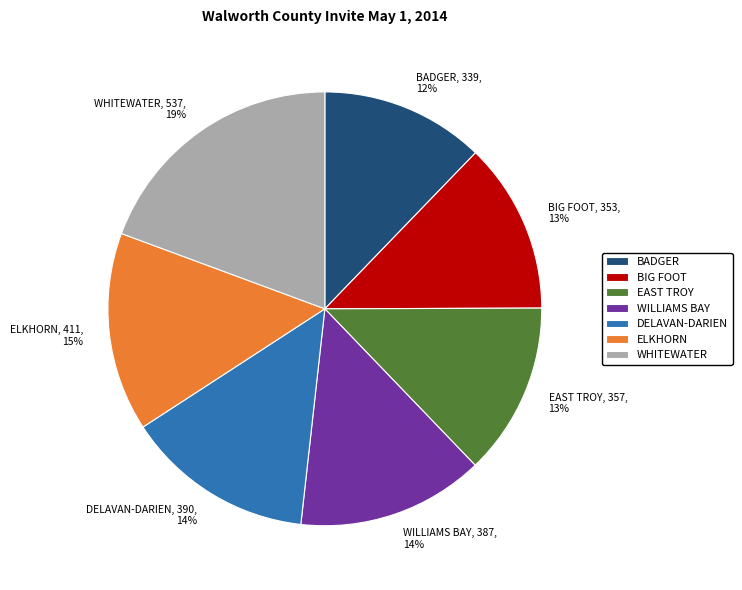

To the nearest percent, what portion does BIG FOOT represent?

13%